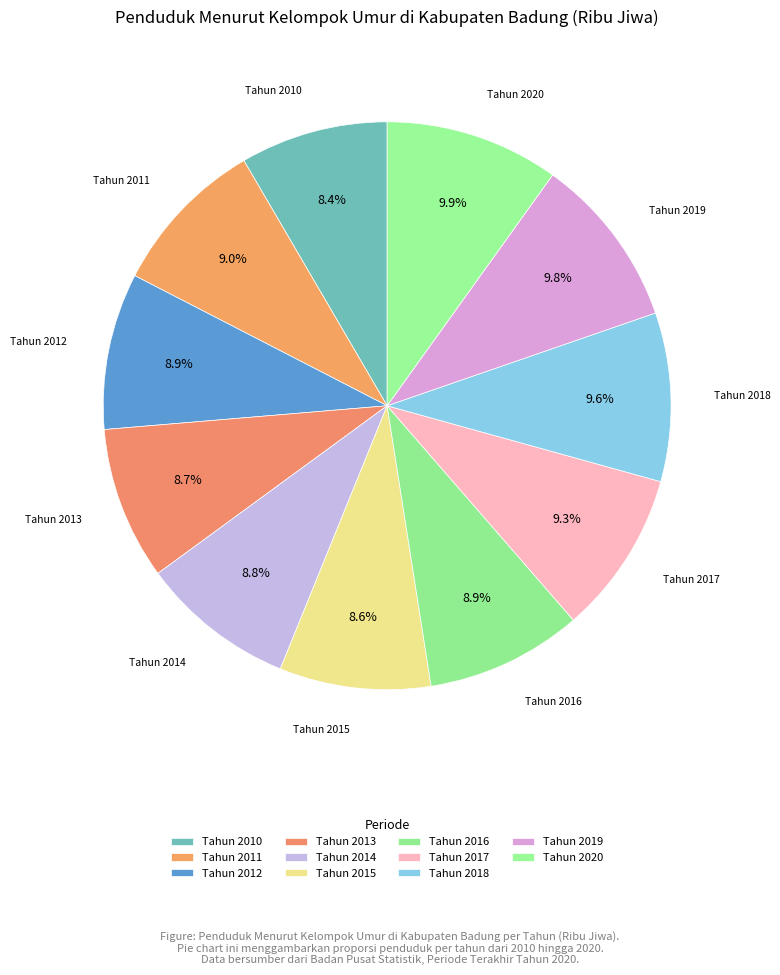

How many slices are in this pie chart?

11